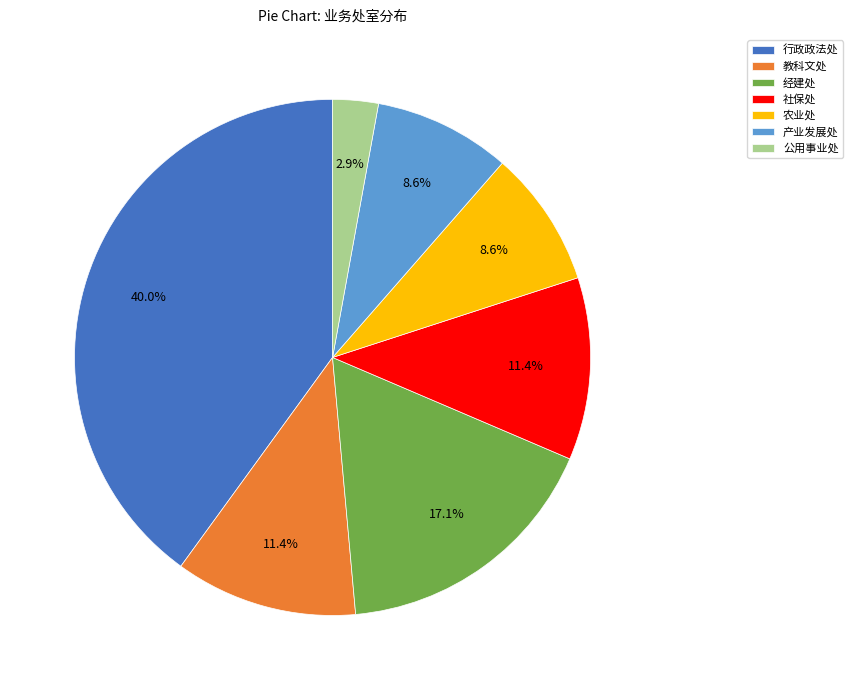

Which has a higher value, 经建处 or 公用事业处?

经建处